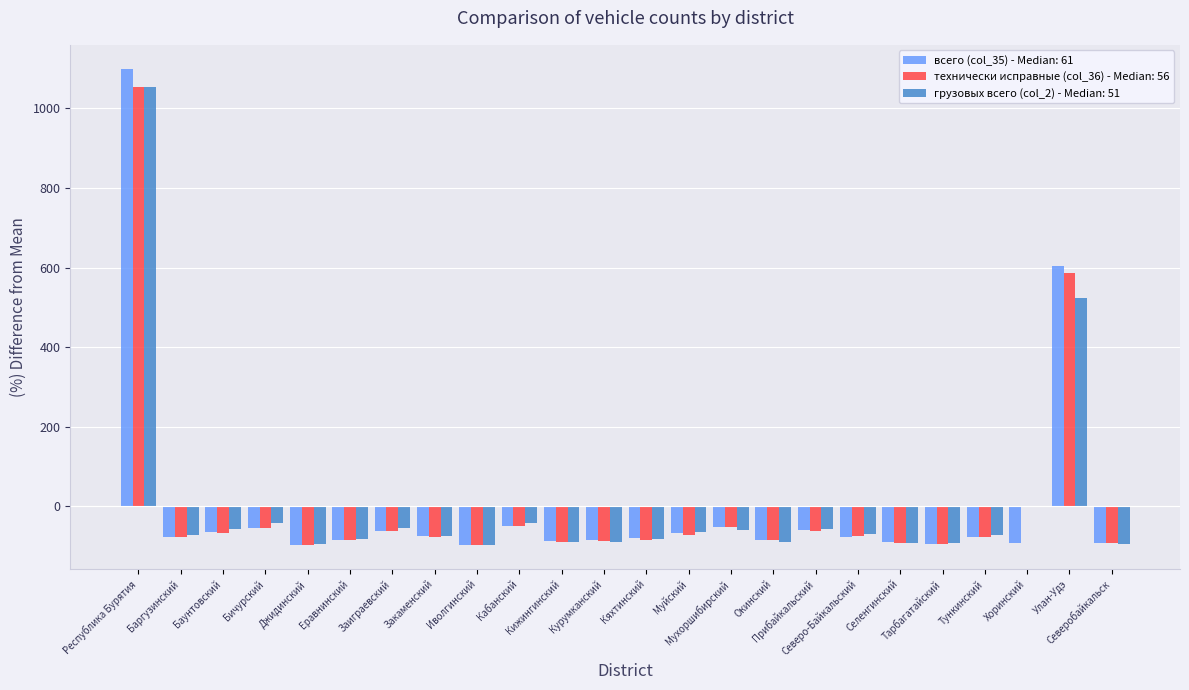

What is the label of the 5th bar from the right?

Тарбагатайский